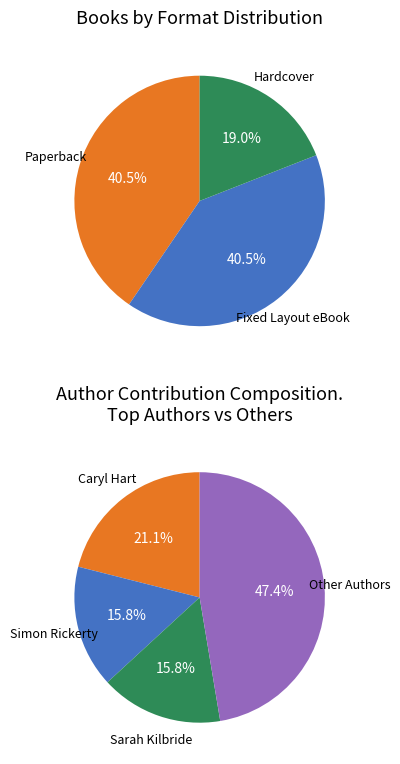

The Claire Freedman slice represents 1% of the pie. True or false?

False